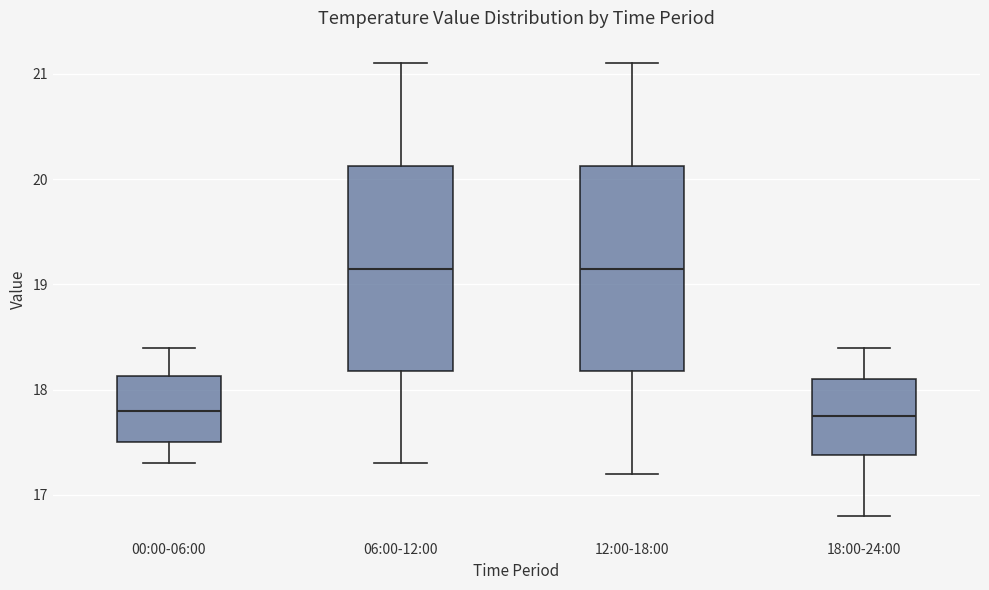

Reading left to right, transcribe this box plot: for each box, give where its median line is, the range the box spans, and where its two whiskers end, as read against the y-axis. The values are not printed on the chart, so give them approximately, as read against the axis.

00:00-06:00: median 17.8, box 17.5 to 18.1, whiskers 17.3 to 18.4
06:00-12:00: median 19.2, box 18.2 to 20.1, whiskers 17.3 to 21.1
12:00-18:00: median 19.2, box 18.2 to 20.1, whiskers 17.2 to 21.1
18:00-24:00: median 17.8, box 17.4 to 18.1, whiskers 16.8 to 18.4